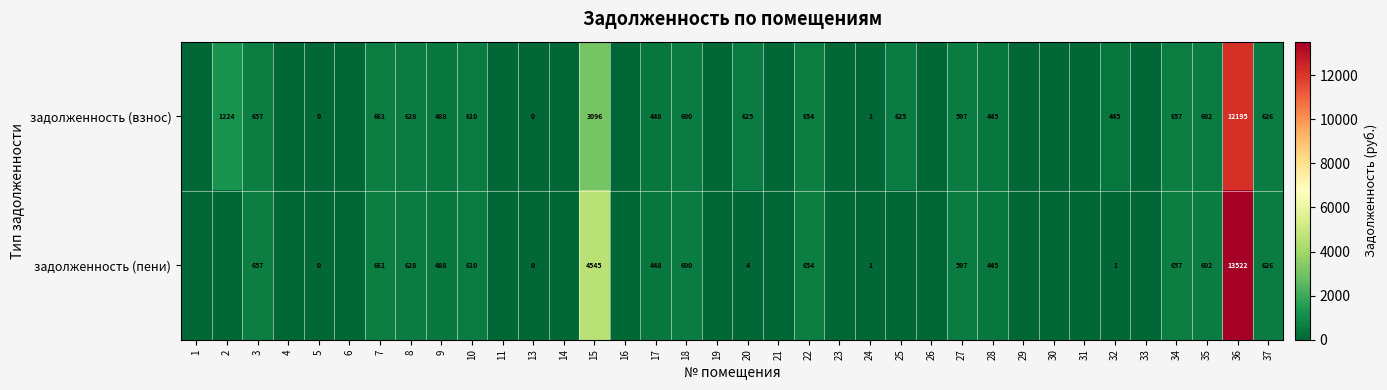

At which category is the sum across all series the highest?

36